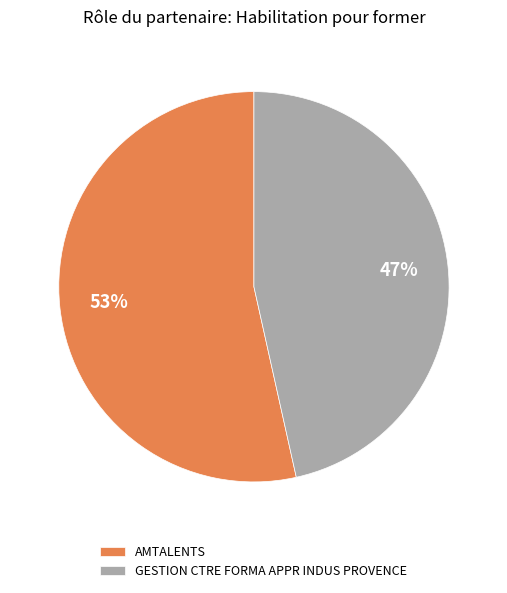

The AMTALENTS slice represents 53% of the pie. True or false?

True